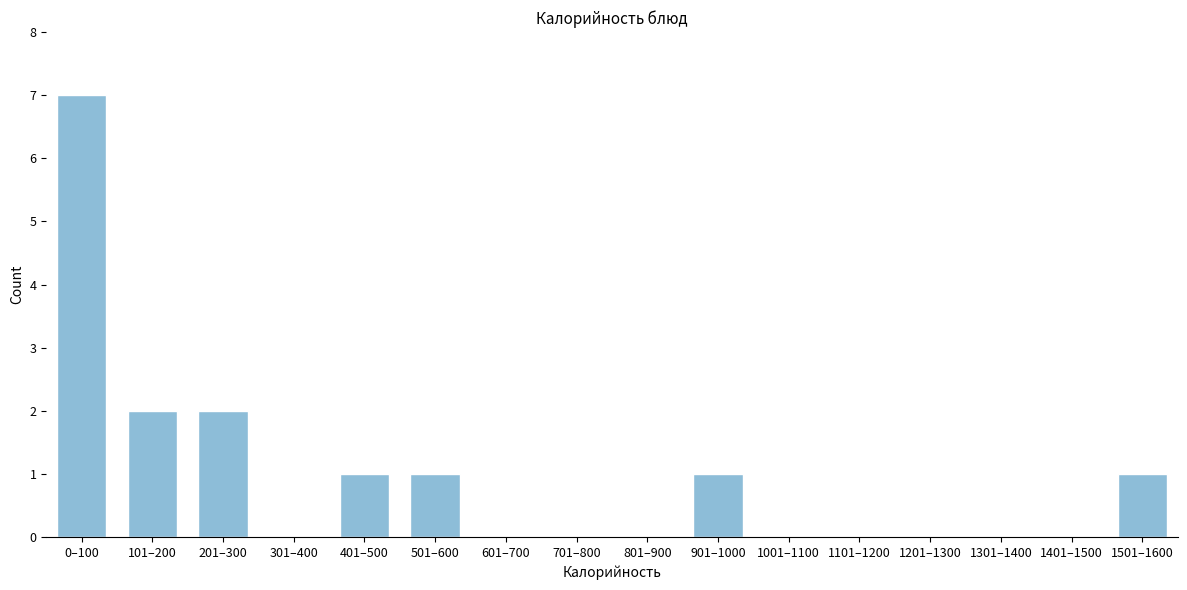

Reading left to right, what are all the values shown in this chart?

0–100=7	101–200=2	201–300=2	301–400=0	401–500=1	501–600=1	601–700=0	701–800=0	801–900=0	901–1000=1	1001–1100=0	1101–1200=0	1201–1300=0	1301–1400=0	1401–1500=0	1501–1600=1